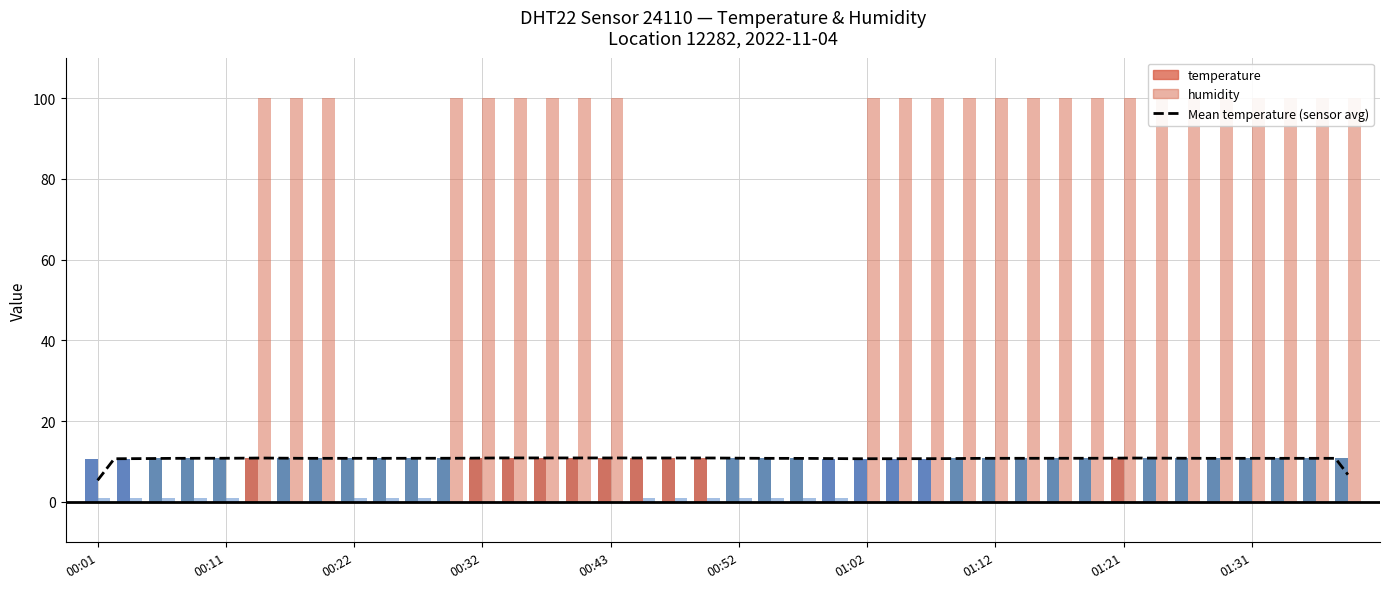

What position from the right is 01:26?

6